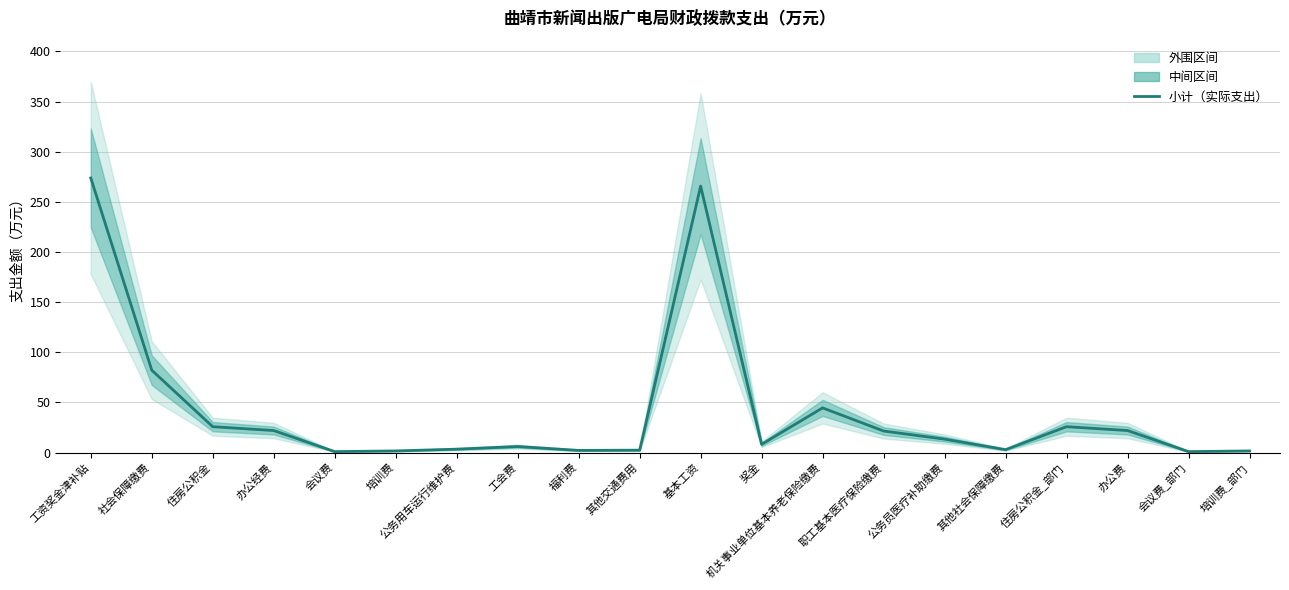

What is the change in value from 工会费 to 福利费?

-3.9